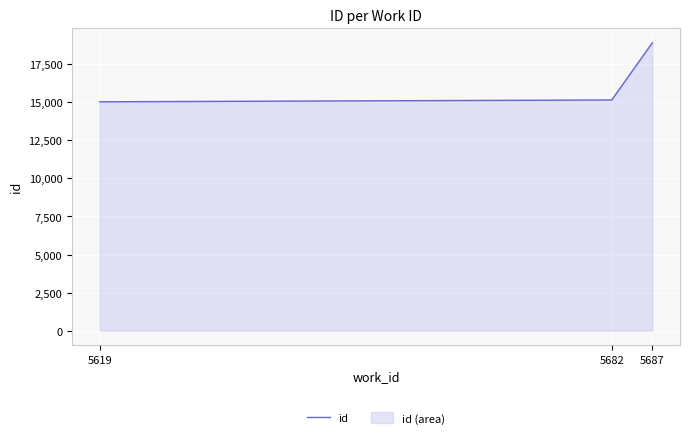

Rank the categories by value from highest to lowest.

5687, 5682, 5619